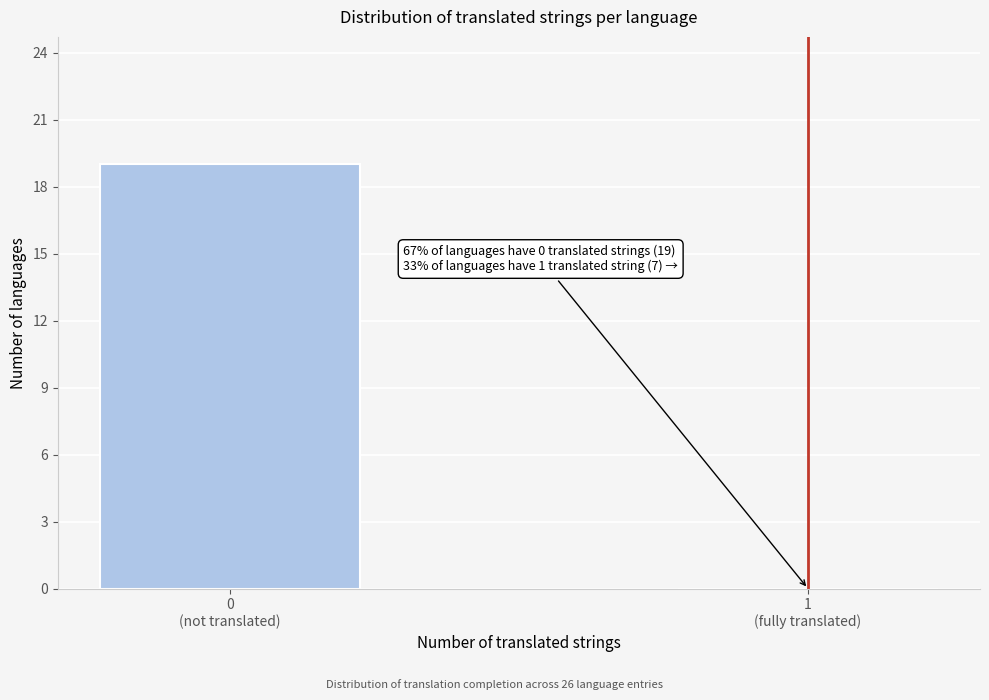

What is the greatest value displayed?

19